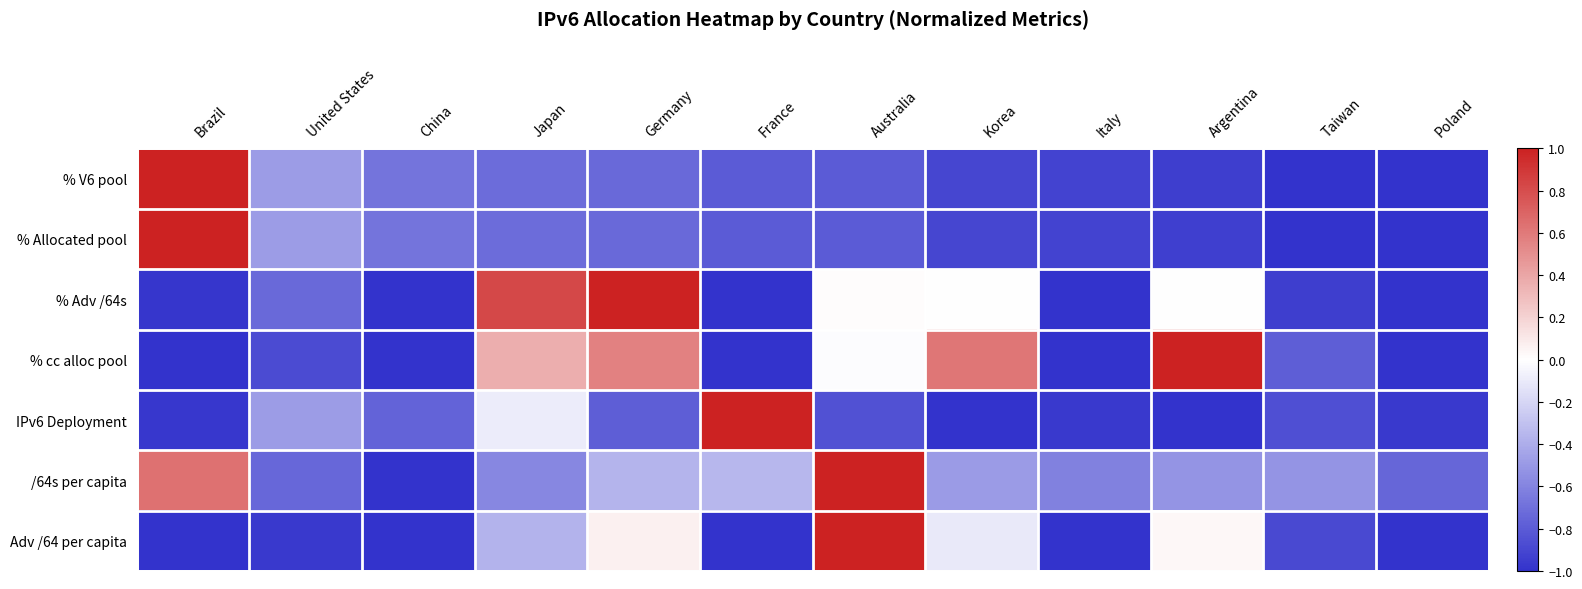

What is the difference between the highest and lowest values at Brazil?

2.0